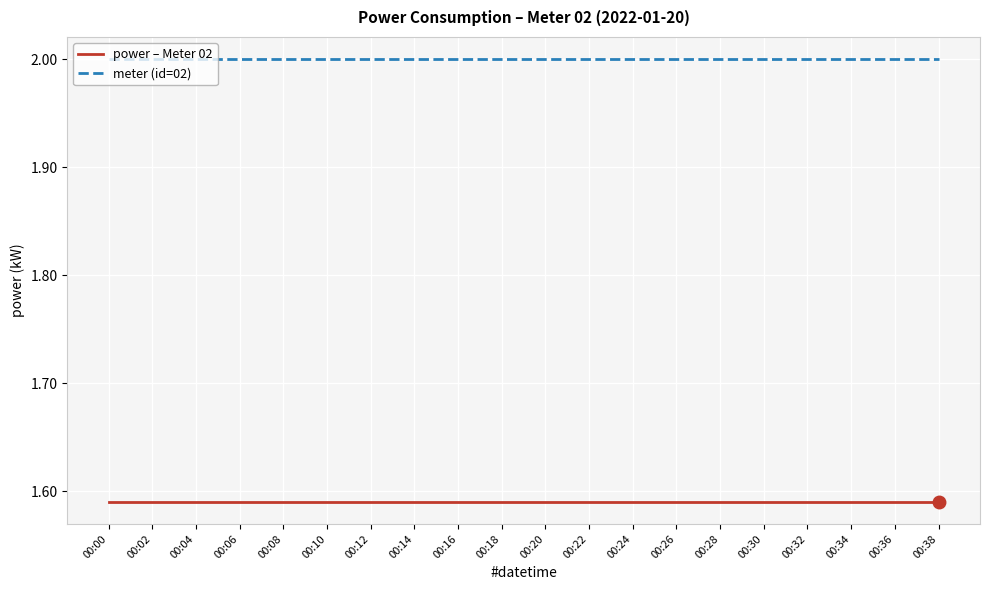

What is the highest value of the meter (id=02) series?

2.0